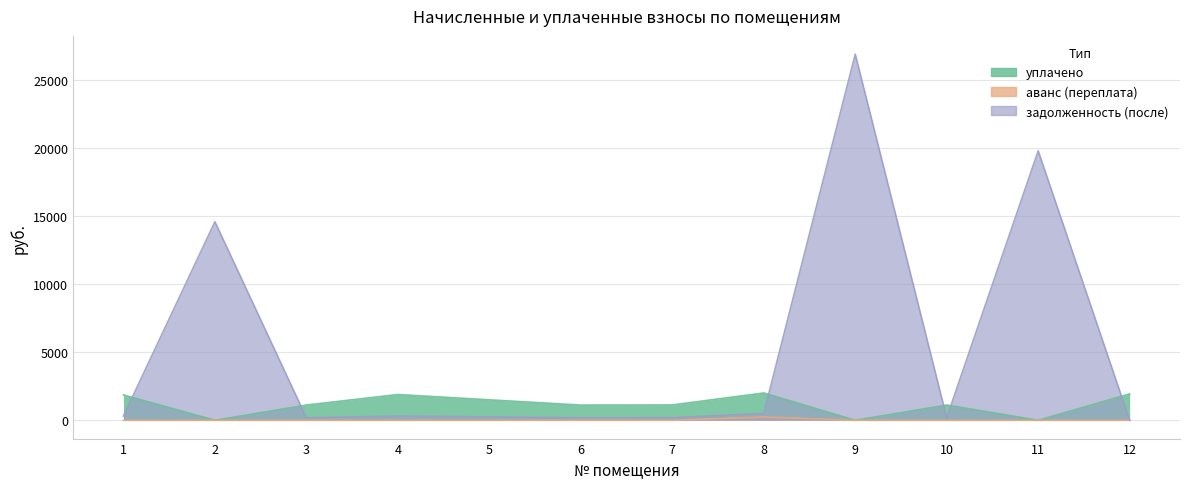

What value does the задолженность (после) series have at 7?

188.2